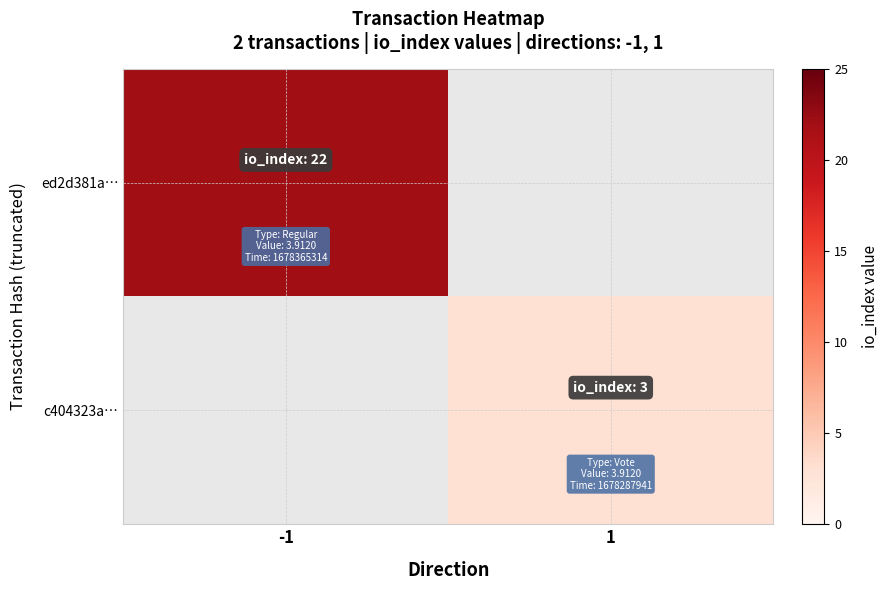

What is the maximum value shown in the chart?

22.0